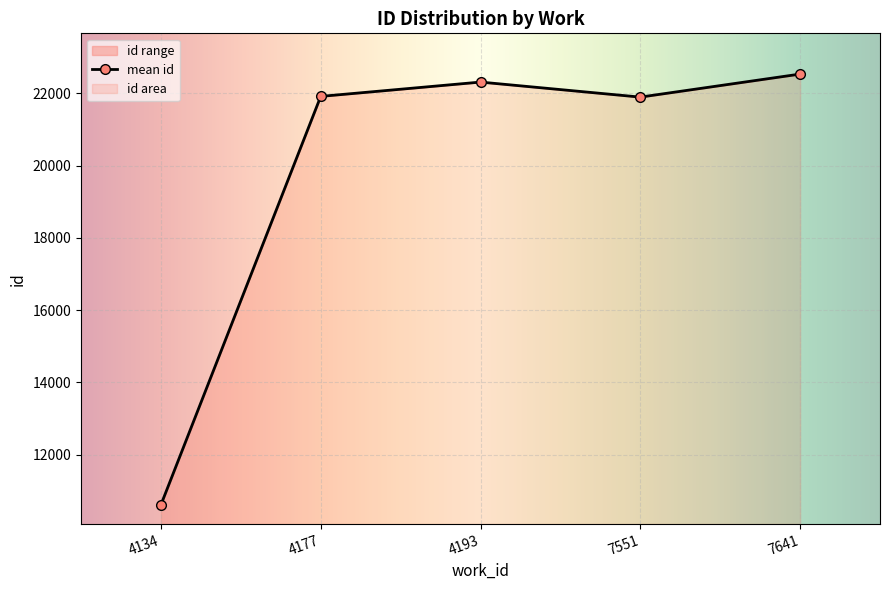

Which category has the highest value across all series?

7641